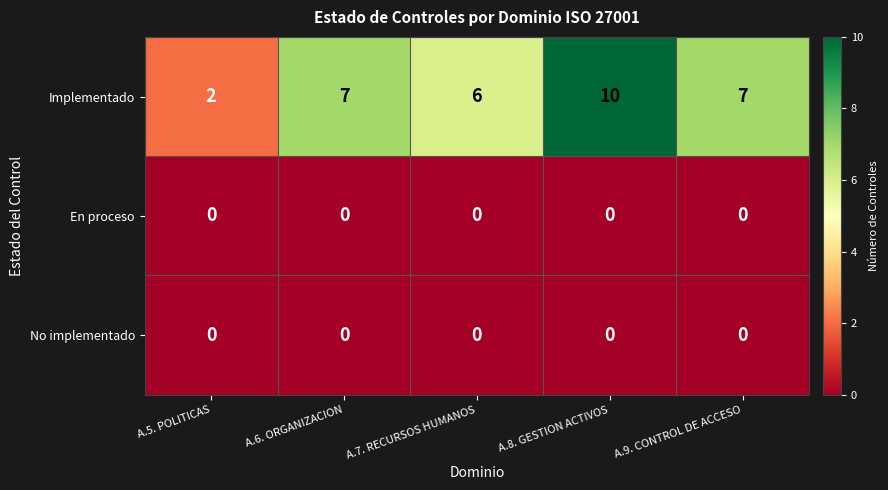

How many Implementado values are between 6 and 7?

3